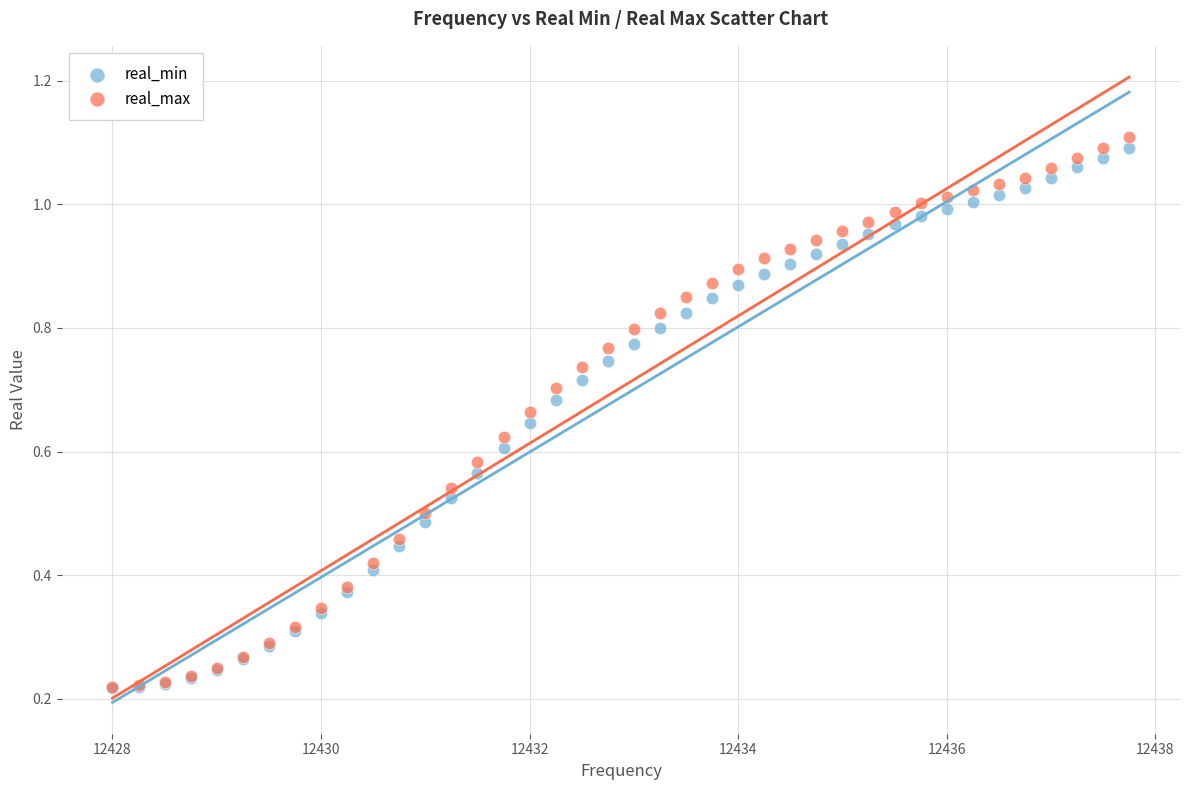

What are all the series names shown in the legend?

real_min, real_max